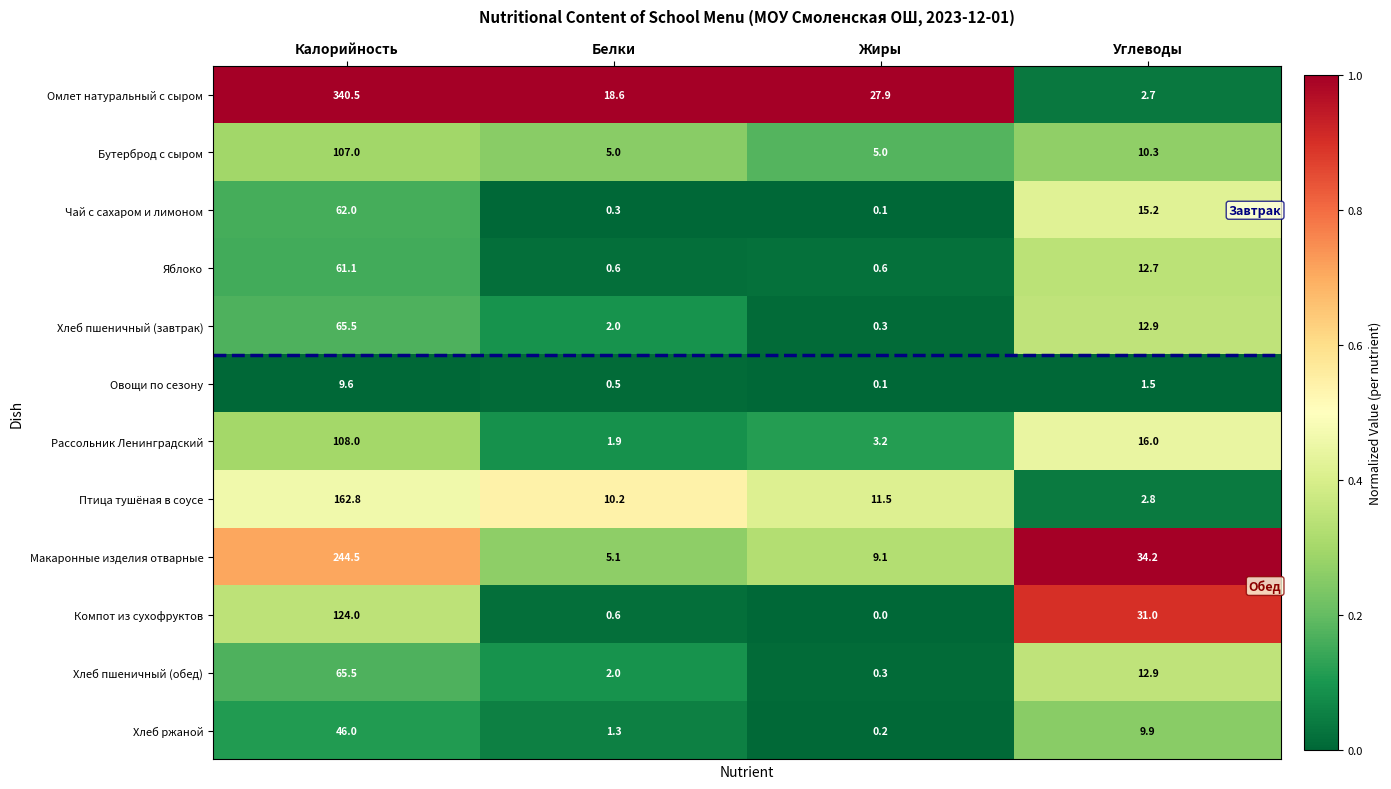

At which category does the chart reach its minimum across all series?

Жиры